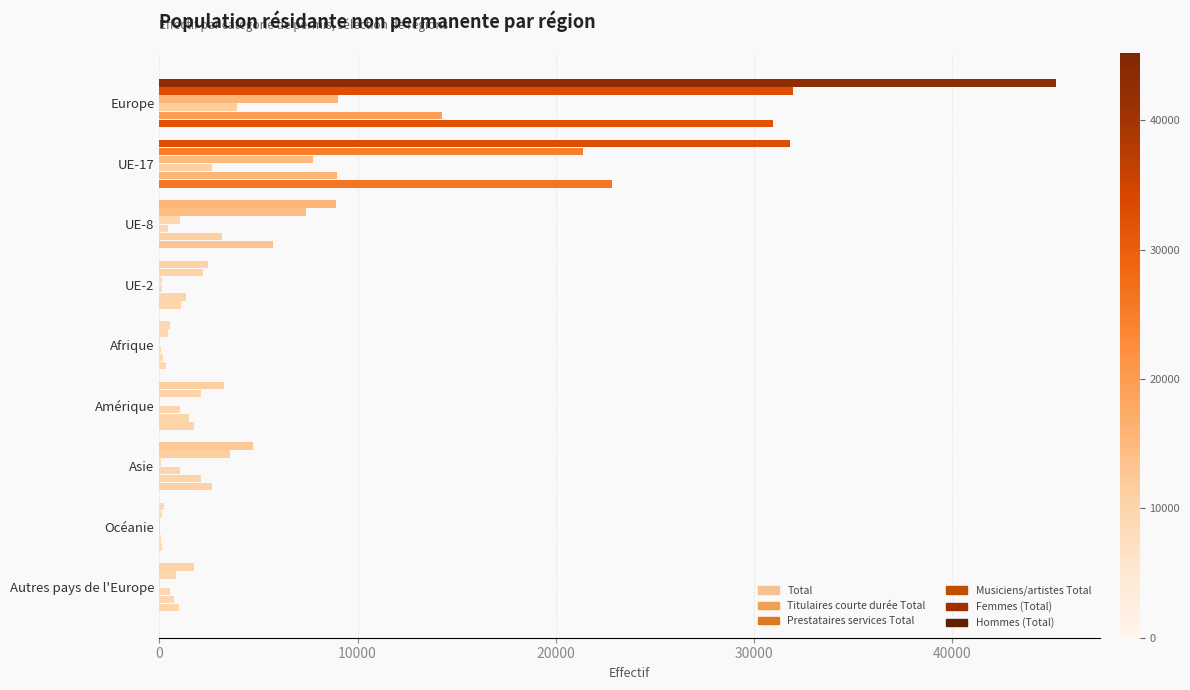

Count the number of categories in the chart.

9